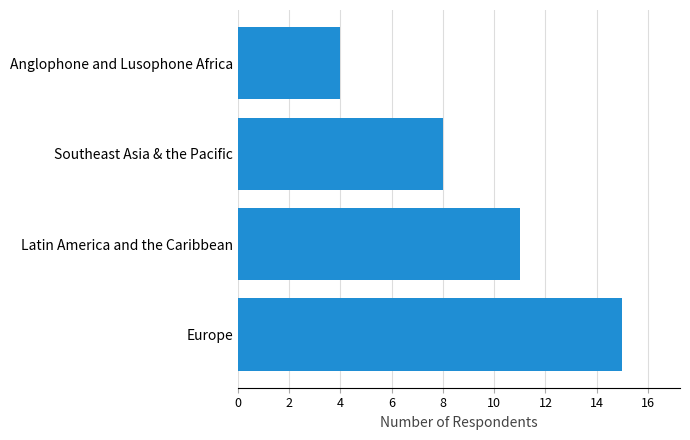

List the labels in order of value, largest first.

Europe, Latin America and the Caribbean, Southeast Asia & the Pacific, Anglophone and Lusophone Africa